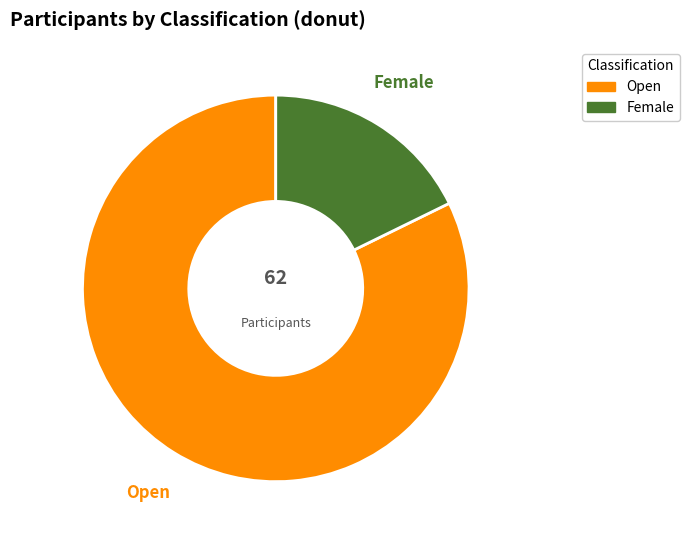

Count the number of slices in the pie.

2